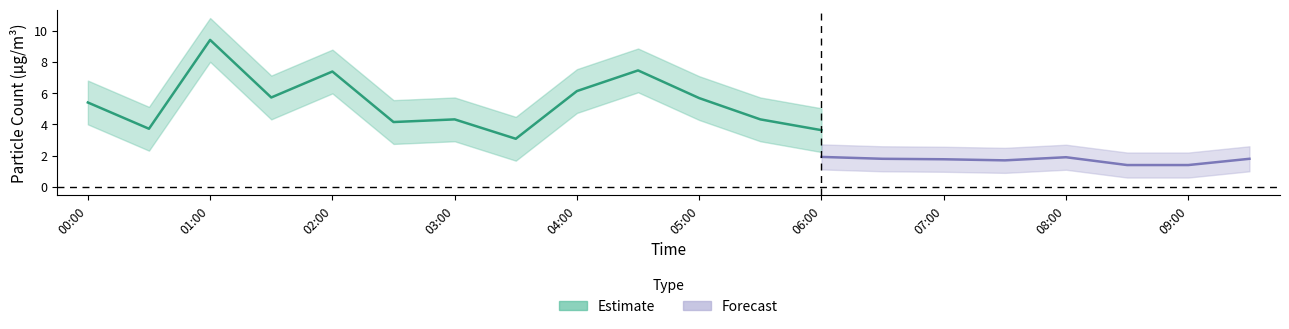

True or false: SDS_P2_lower and SDS_P1_upper cross at least once.

False